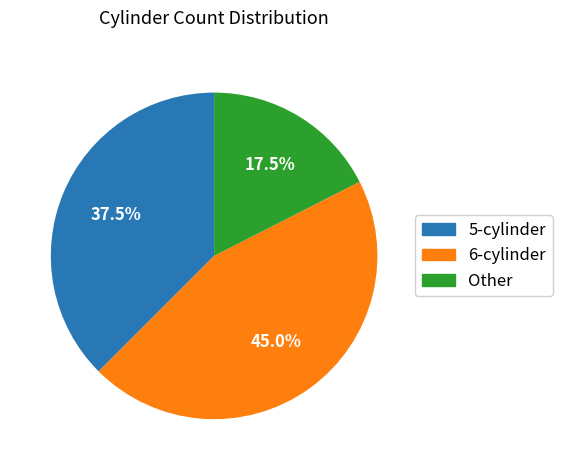

Does any single category account for the majority?

No